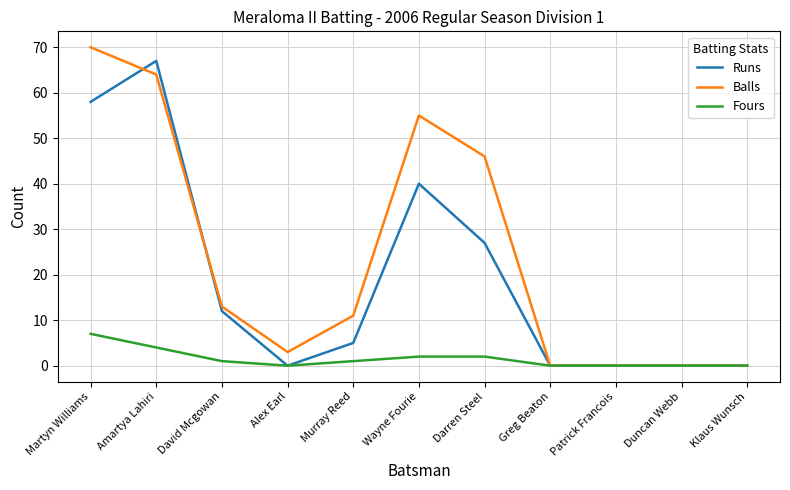

Does the chart have visible grid lines?

Yes